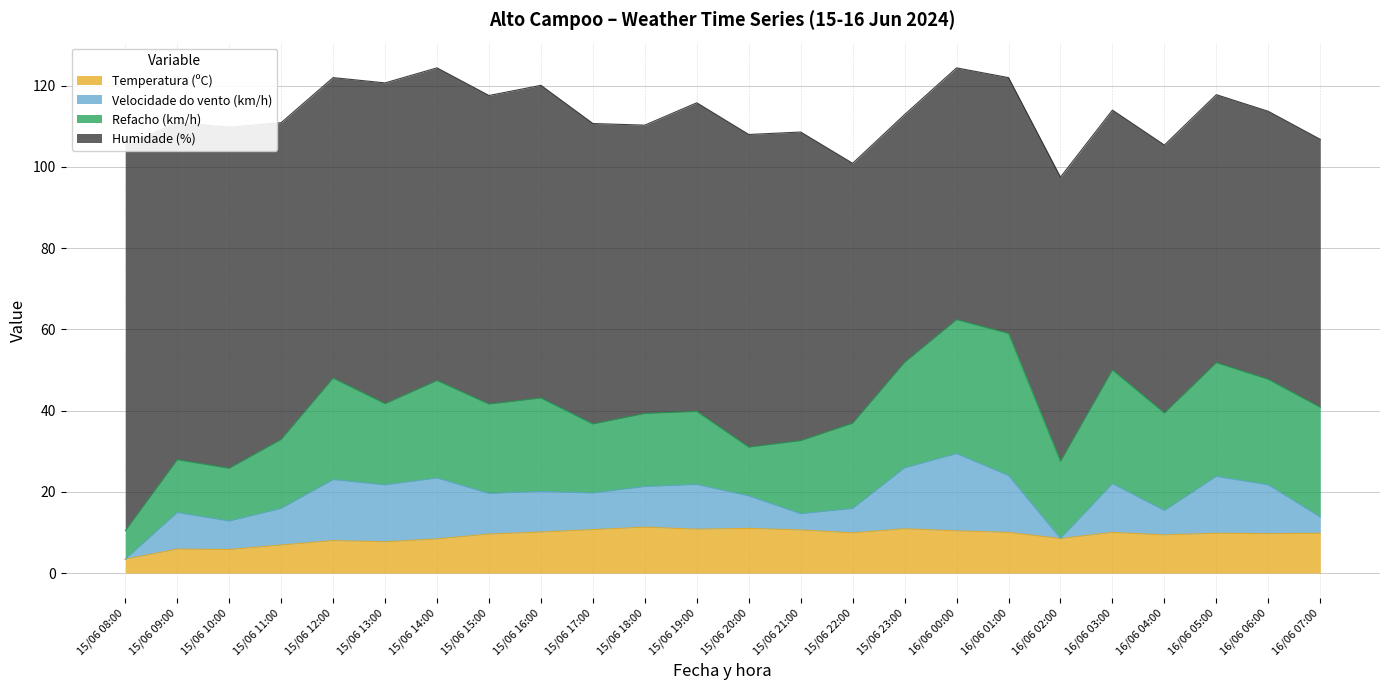

At which category is the sum across all series the highest?

15/06 14:00